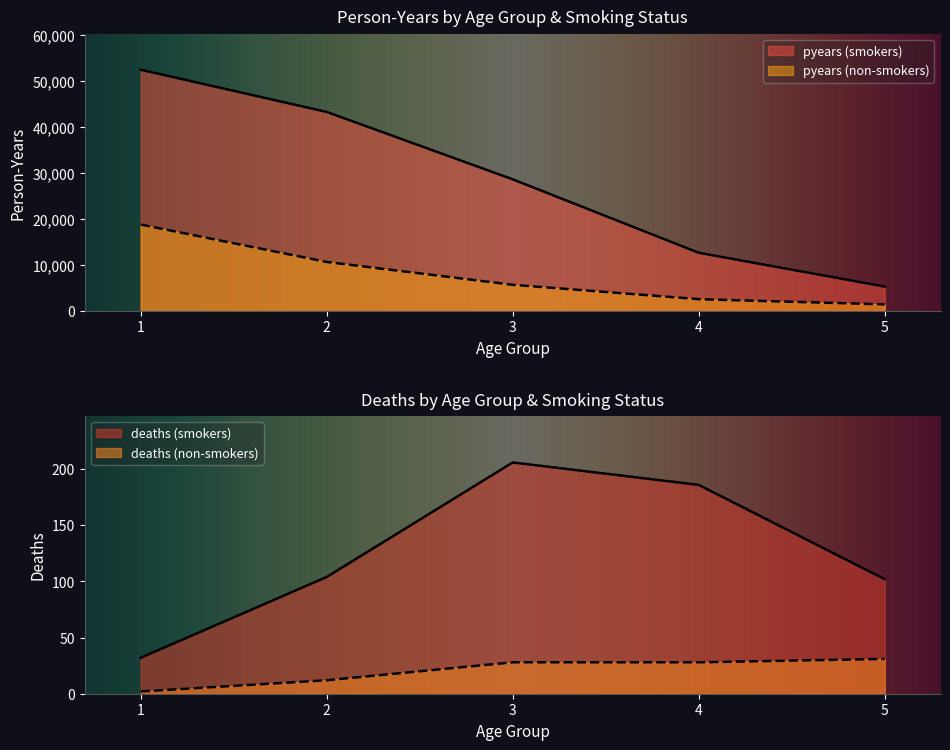

Which category has the lowest value in the pyears (smokers) series?

5